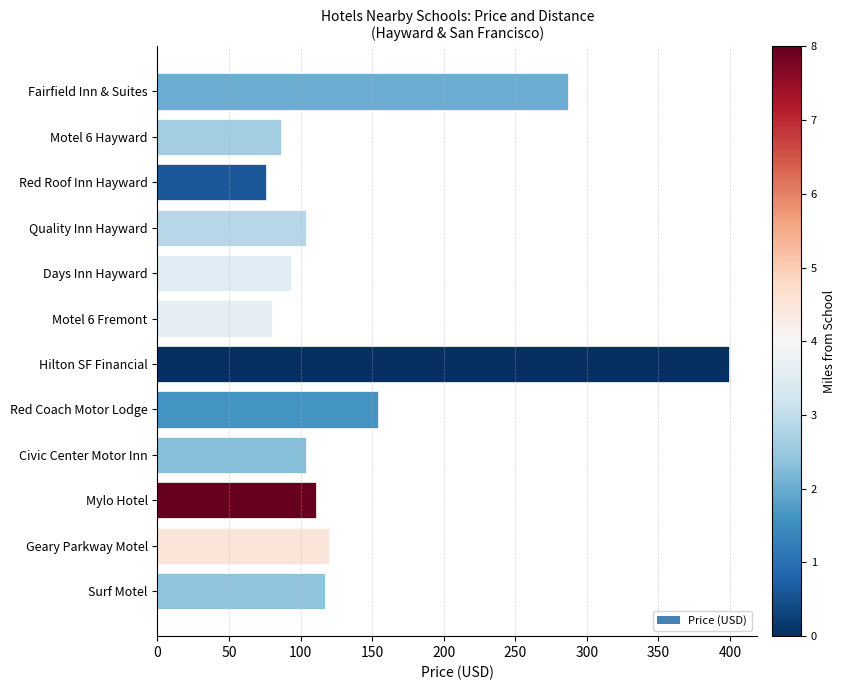

How many distinct data groups are displayed?

1